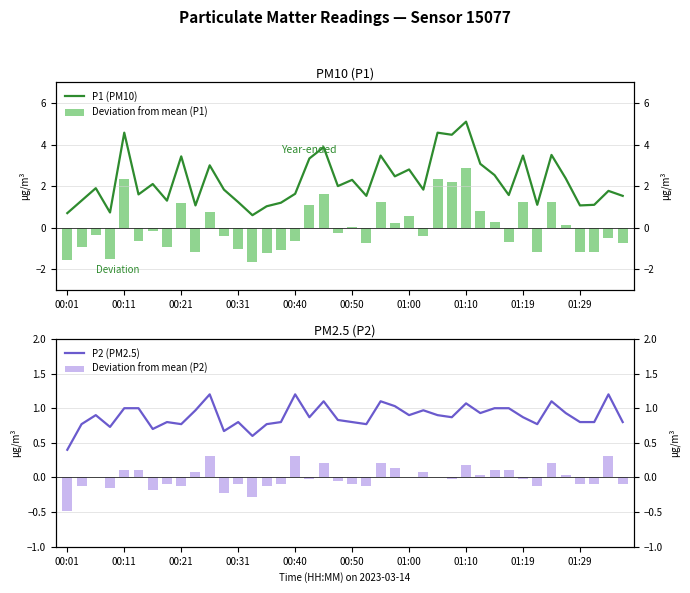

What is the spread (max minus min) of values at 31?

2.3